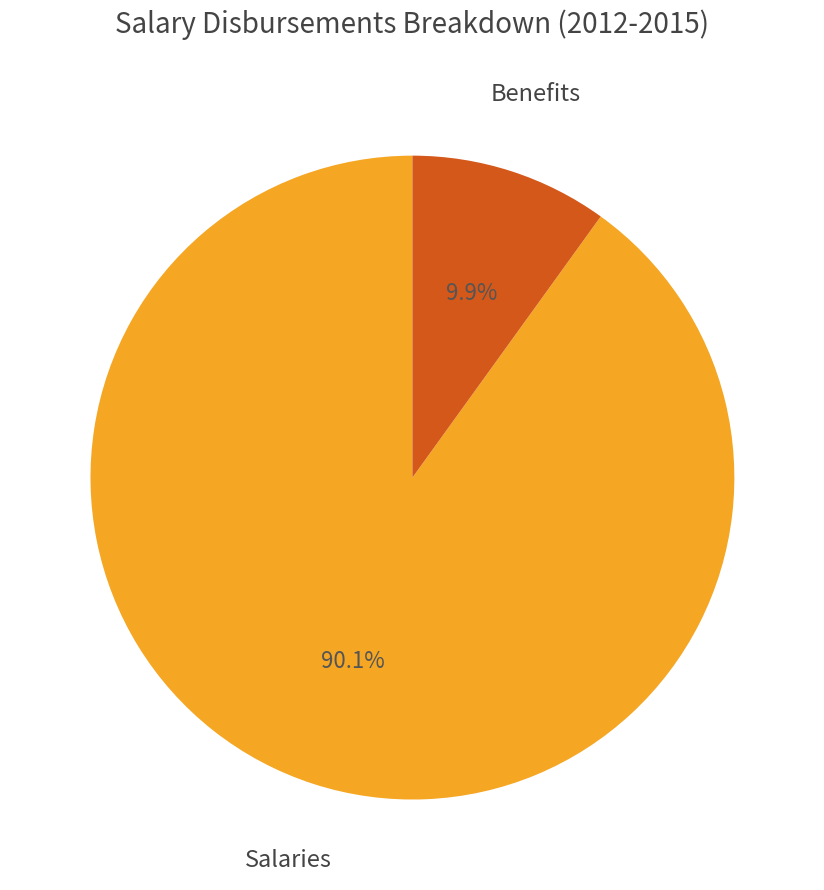

Which slice is the smallest?

Benefits